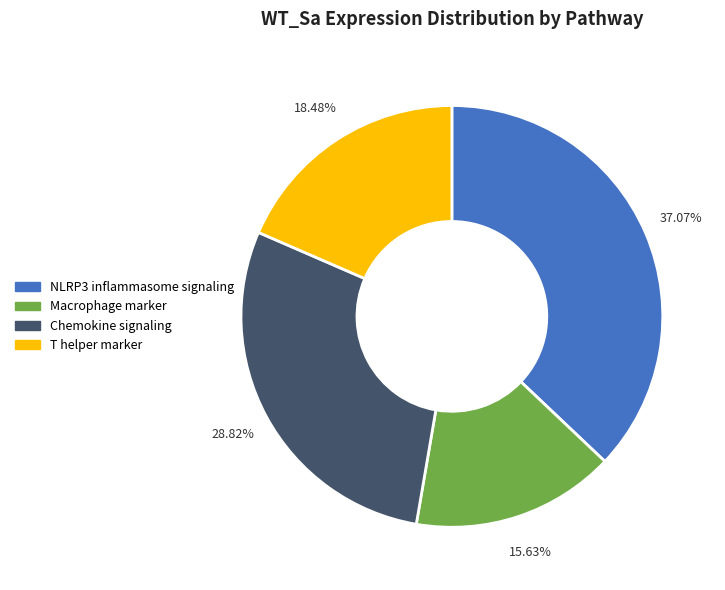

Count the number of slices in the pie.

4